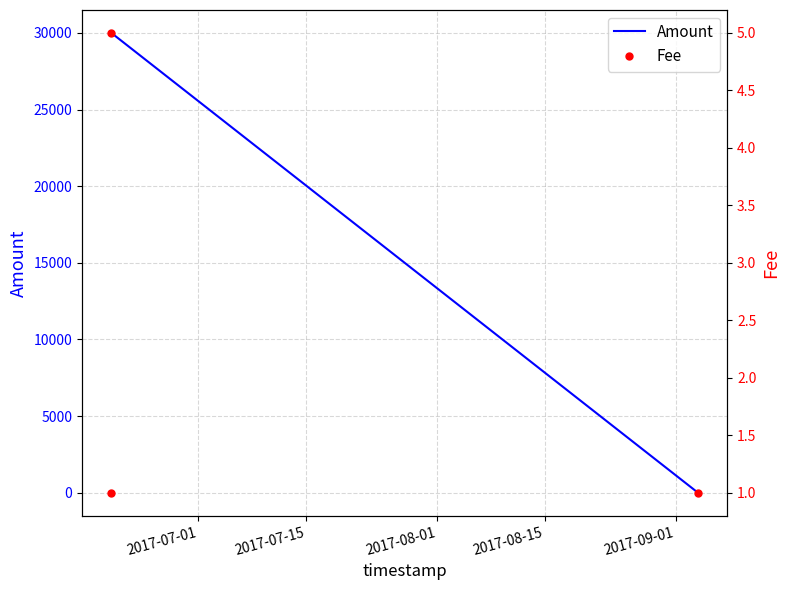

What are all the series names shown in the legend?

Amount, Fee